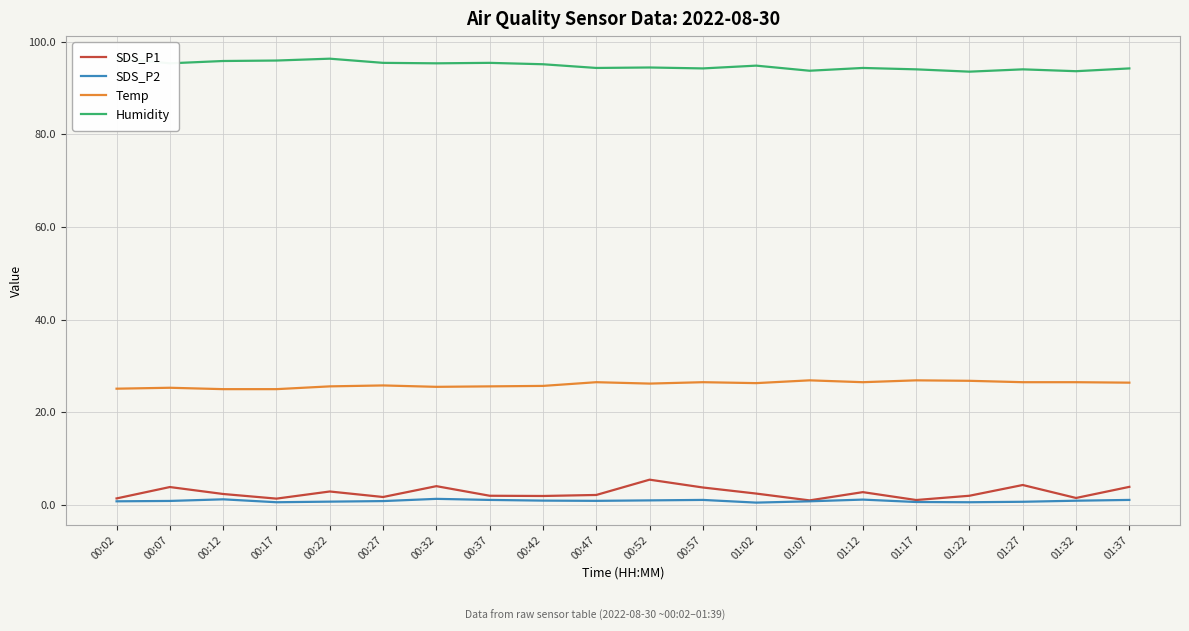

True or false: SDS_P2 and Temp intersect in this chart.

False